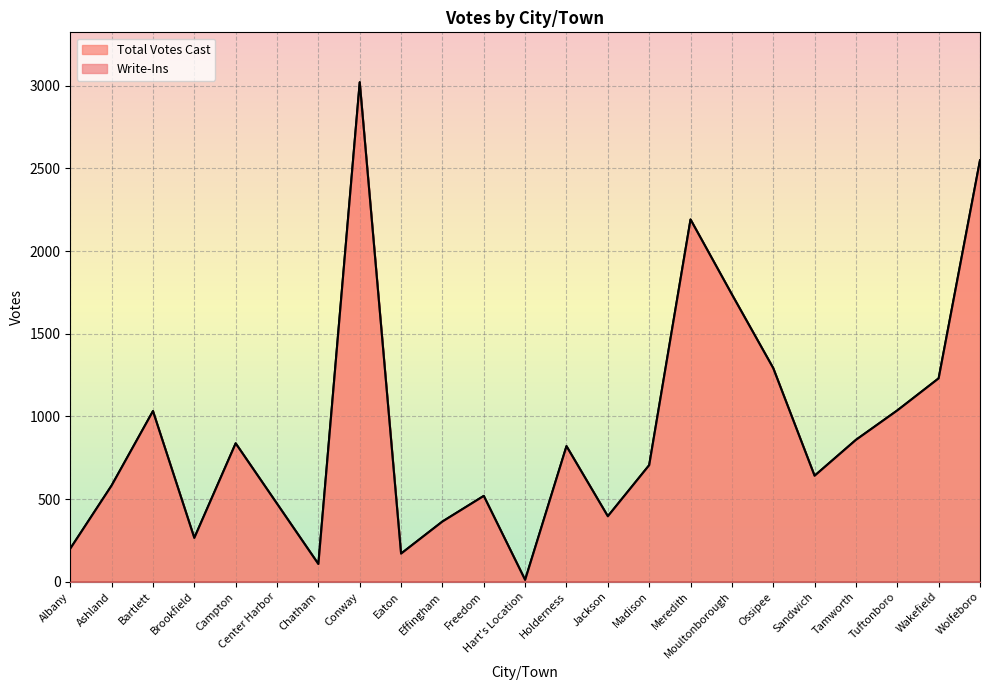

Where does the data first go above 705?

Bartlett